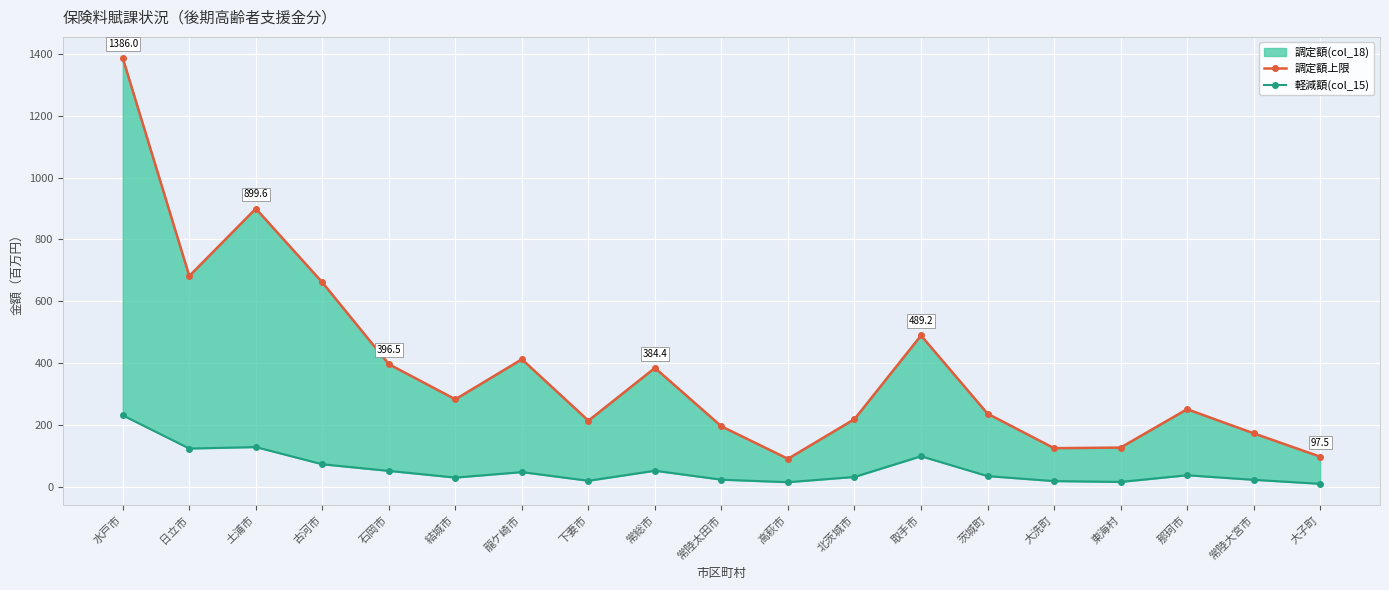

How many lines are shown in the chart?

2